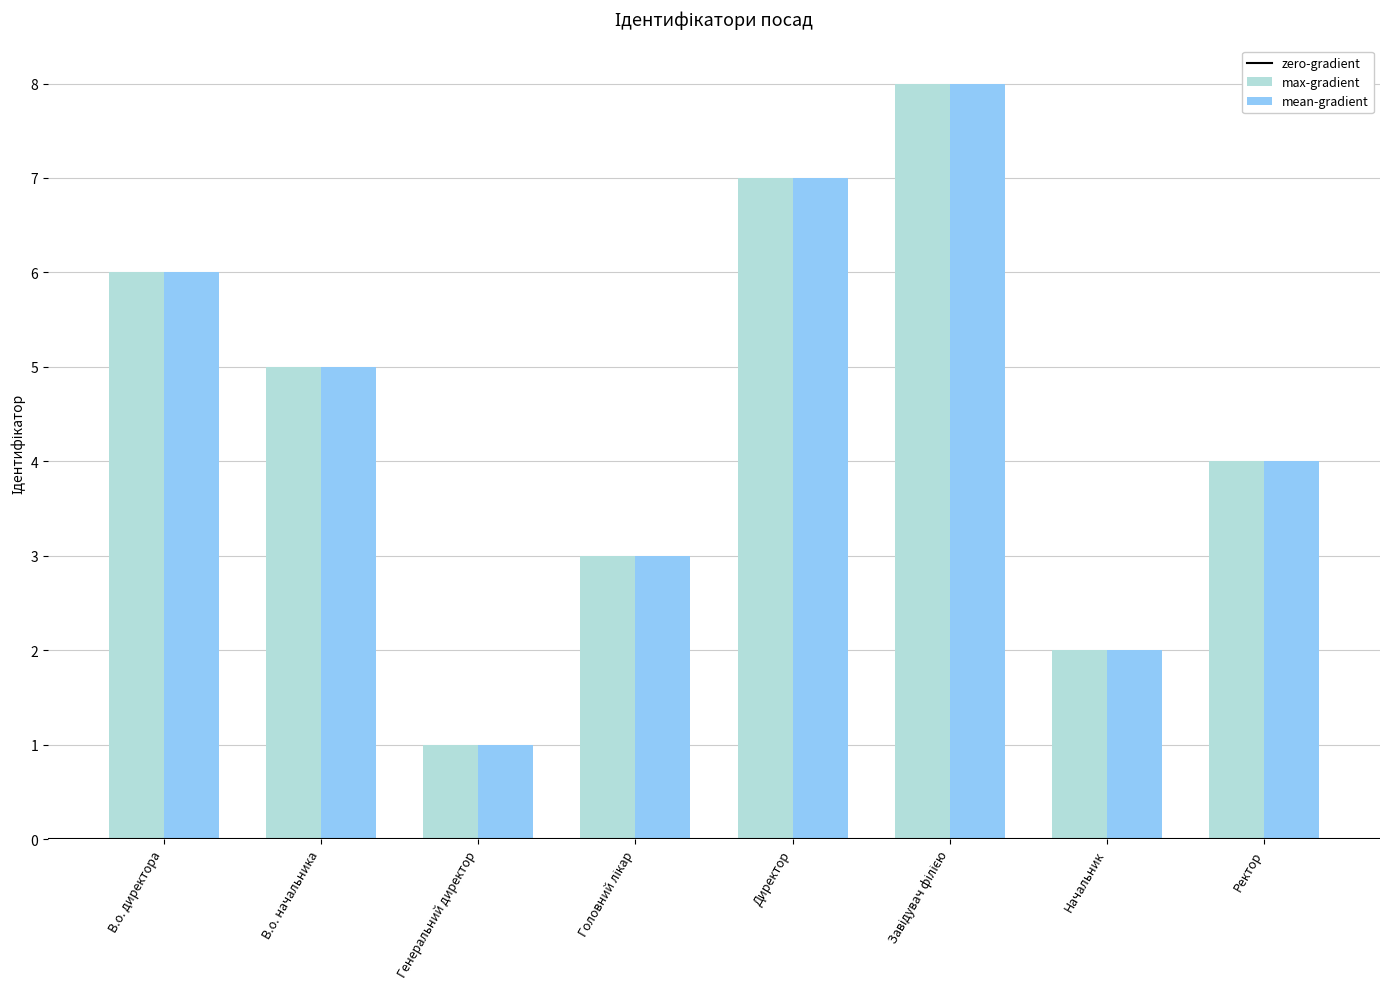

The value of mean-gradient at Ректор is 4. True or false?

True